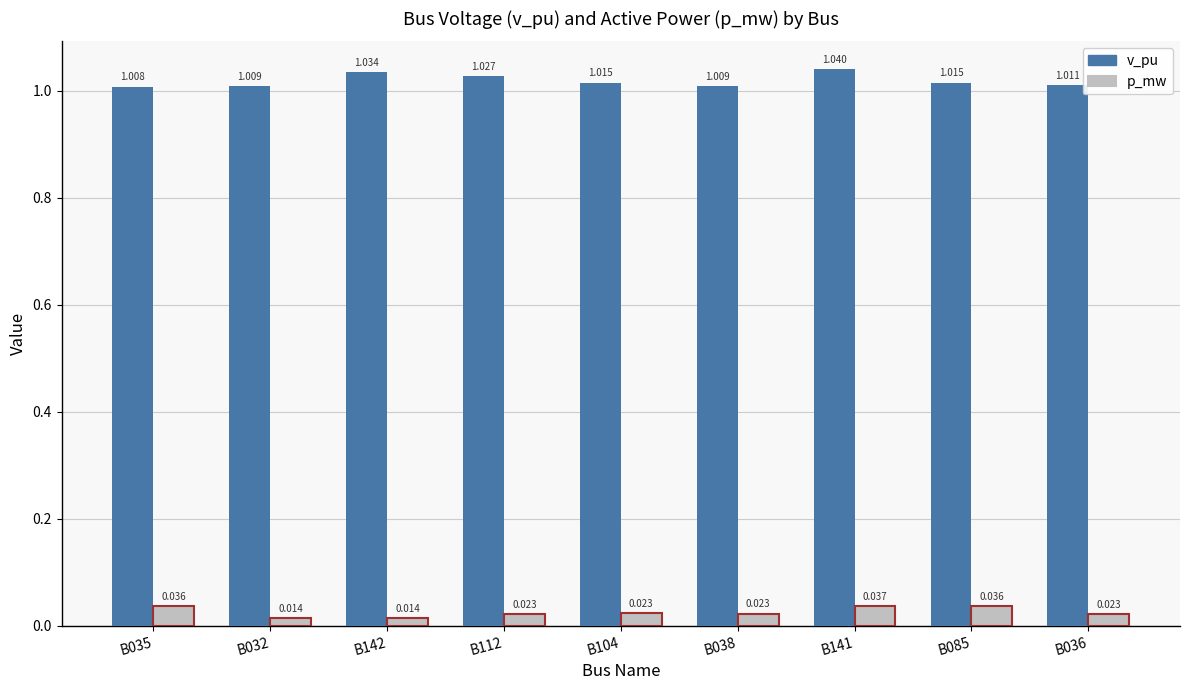

Which series has the largest total across all categories?

v_pu